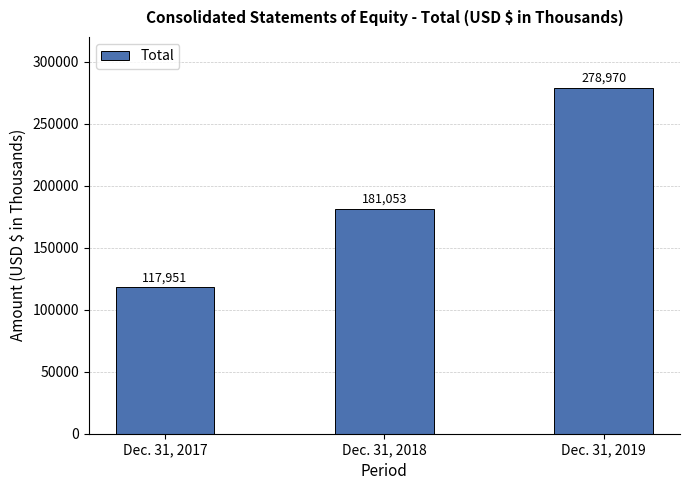

At which category does the chart reach its minimum across all series?

Dec. 31, 2017